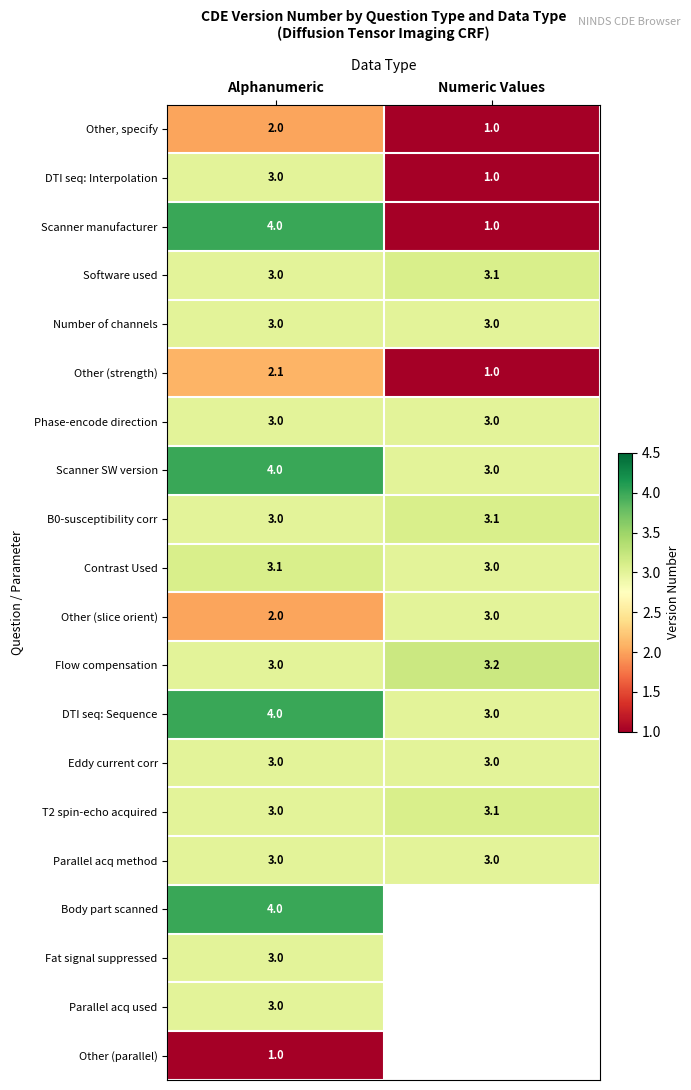

True or false: Parallel acq method has a value of 1.2 at Numeric Values.

False